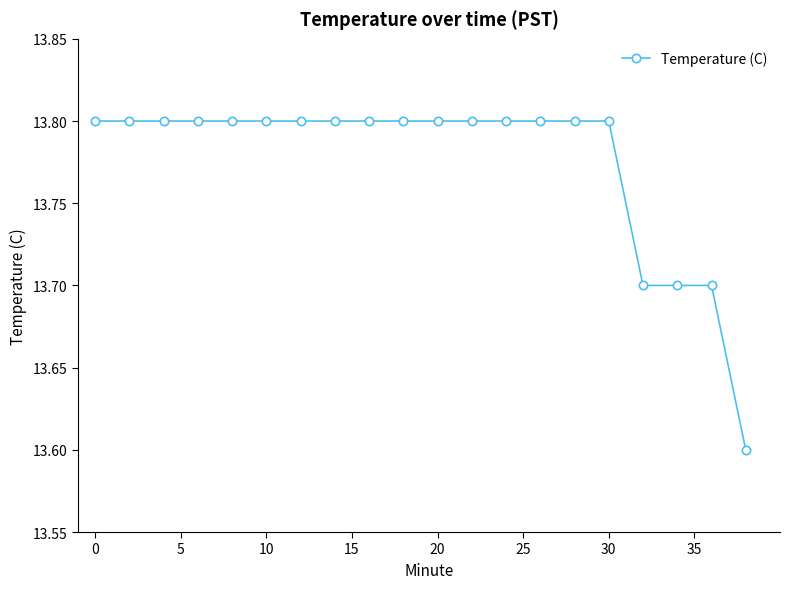

What is the value of the 5th point from the left?

13.8